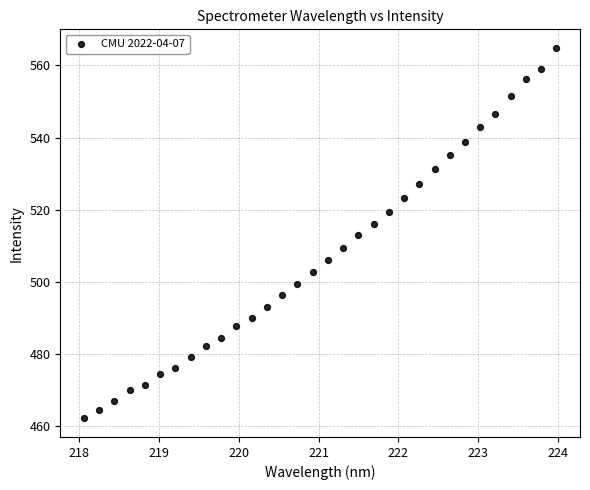

What is the range of X values (max minus min)?

5.9